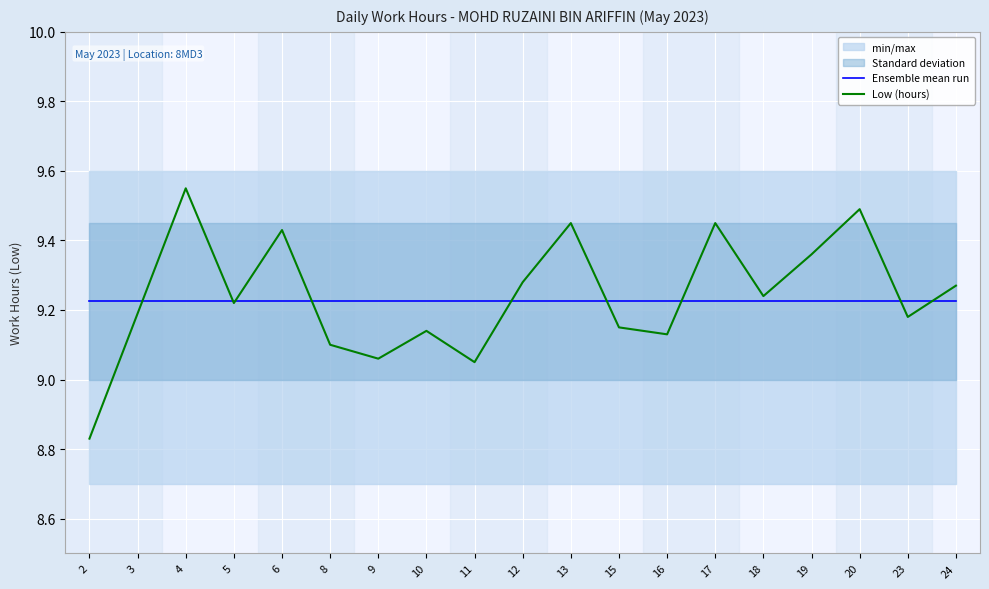

Which series ends up on top after the final intersection of Low (hours) and Ensemble mean run?

Low (hours)